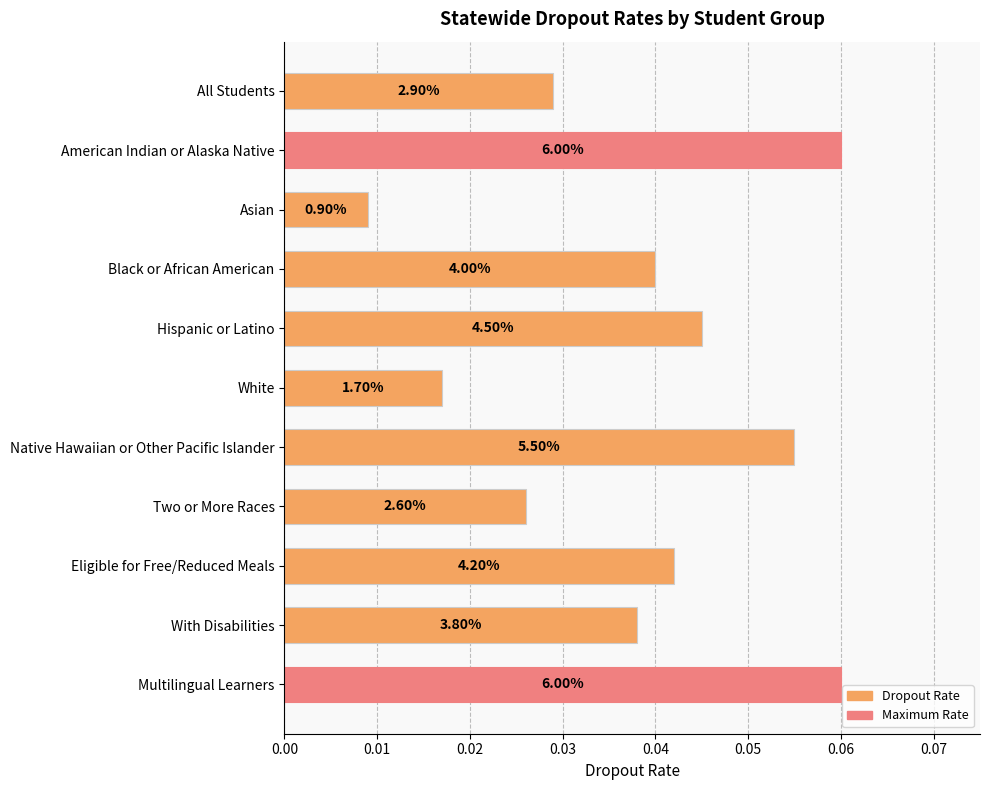

How many bars are there in total?

11